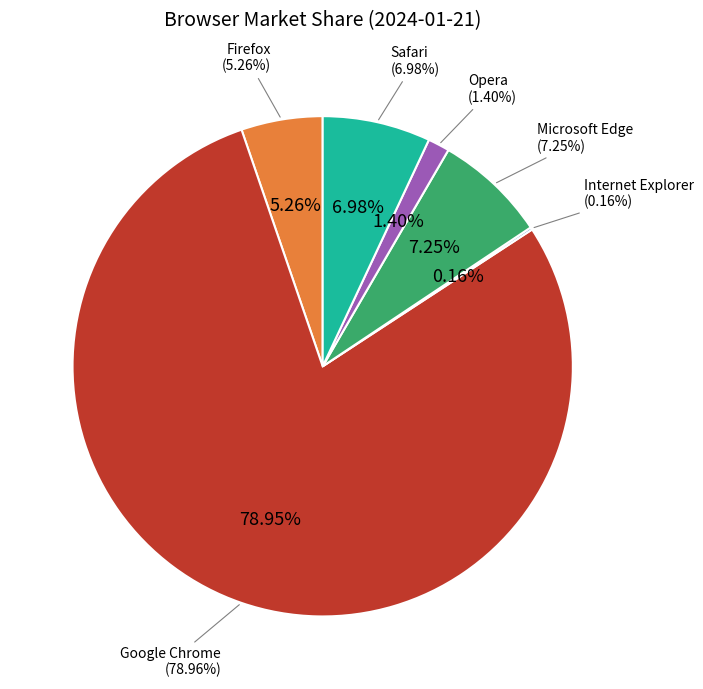

How many slices are in this pie chart?

6